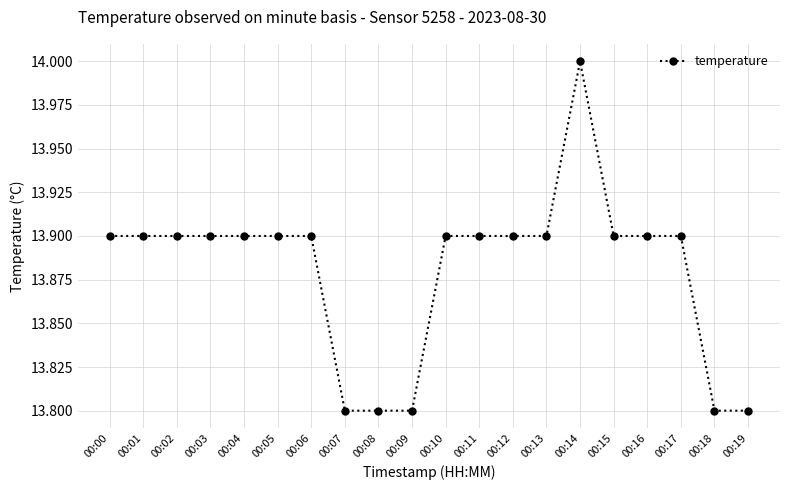

Reading right to left, what are all the values shown in this chart?

13.8	13.8	13.9	13.9	13.9	14.0	13.9	13.9	13.9	13.9	13.8	13.8	13.8	13.9	13.9	13.9	13.9	13.9	13.9	13.9